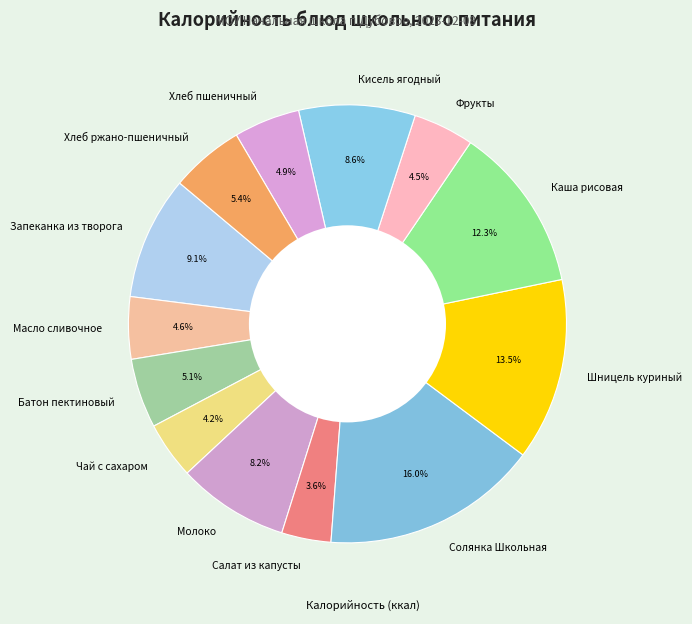

Is Батон пектиновый the majority of the pie?

No